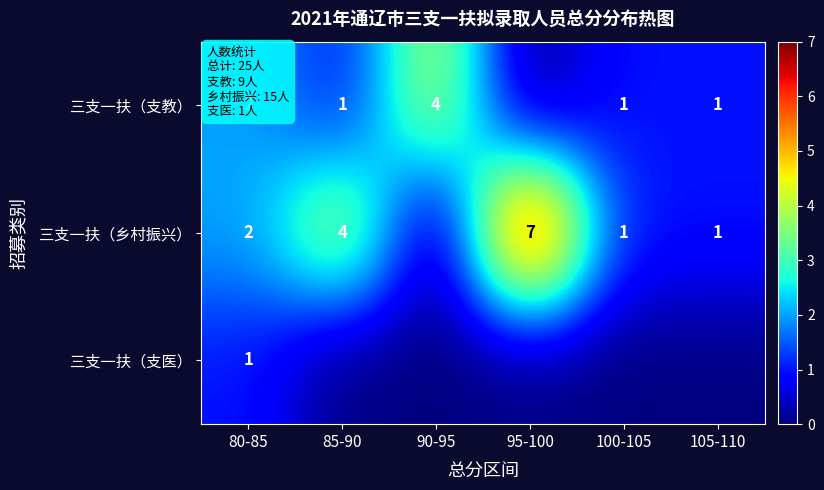

The 三支一扶（乡村振兴） series shows 2 at 80-85. True or false?

True